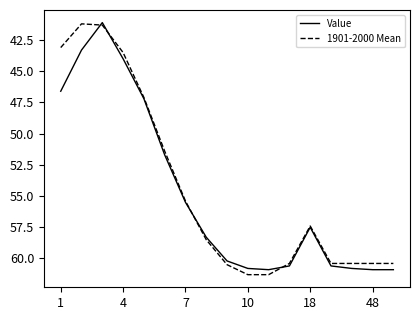

What is the greatest value displayed?

61.3